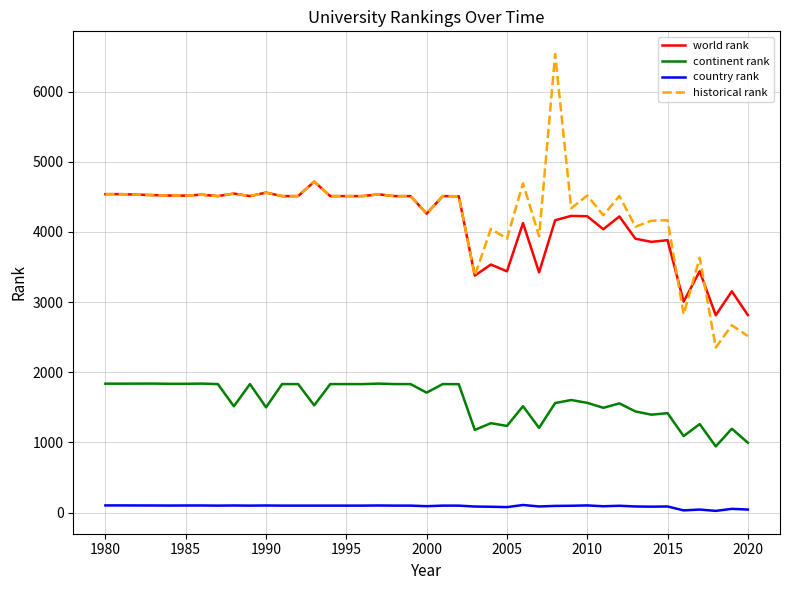

Does the chart have visible grid lines?

Yes